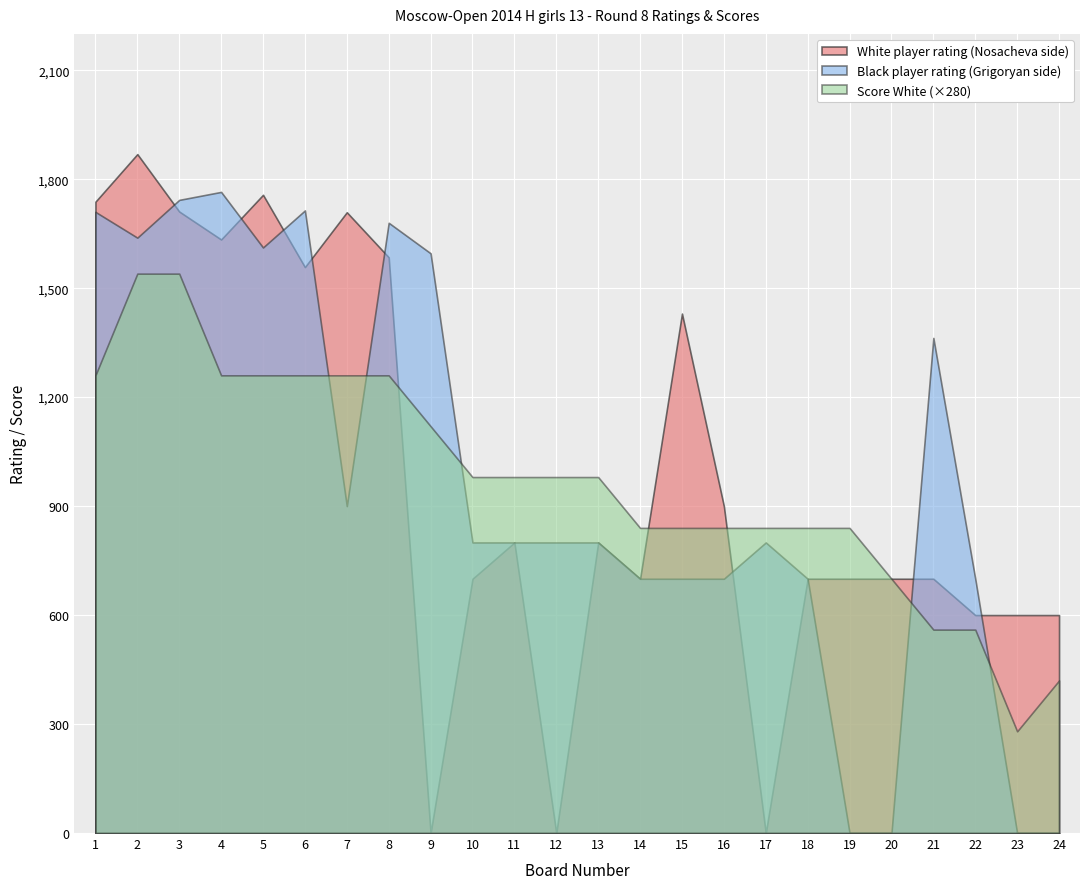

Is the value of Score White (×280) at 13 greater than the value of White player rating (Nosacheva side) at 13?

Yes